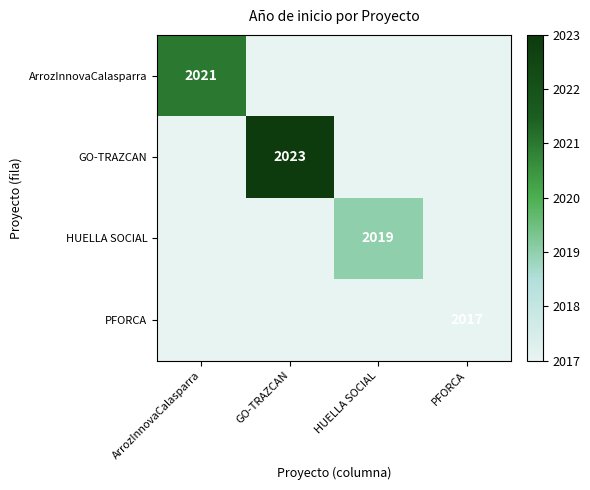

Rank the series at PFORCA from lowest to highest value.

ArrozInnovaCalasparra, GO-TRAZCAN, HUELLA SOCIAL, PFORCA